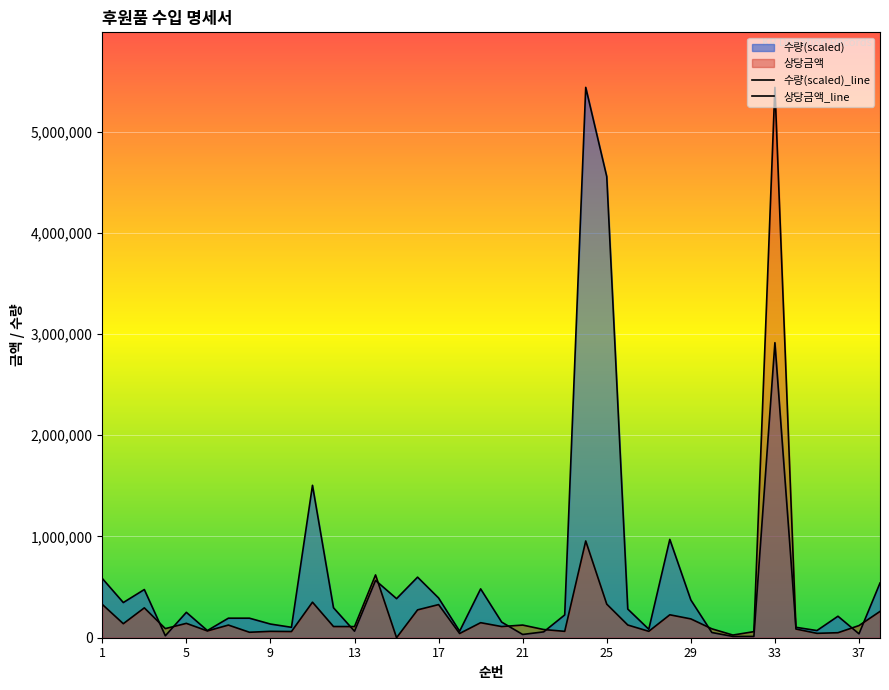

Is it true that 상당금액 equals 110000.0 at 13?

True